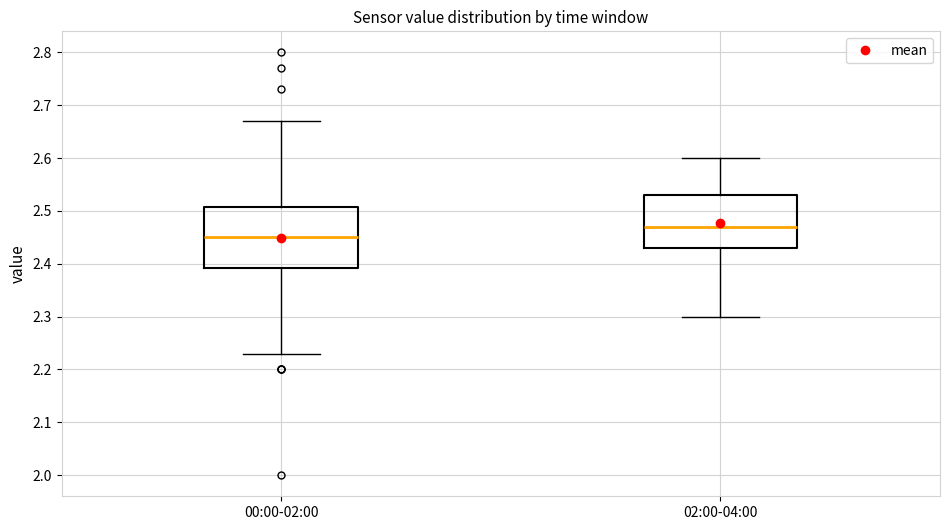

Which box's median line is the lowest?

00:00-02:00